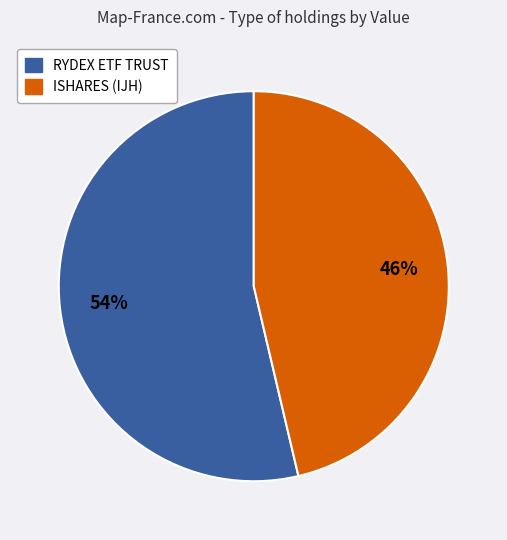

To the nearest percent, what is the average slice percentage?

50%